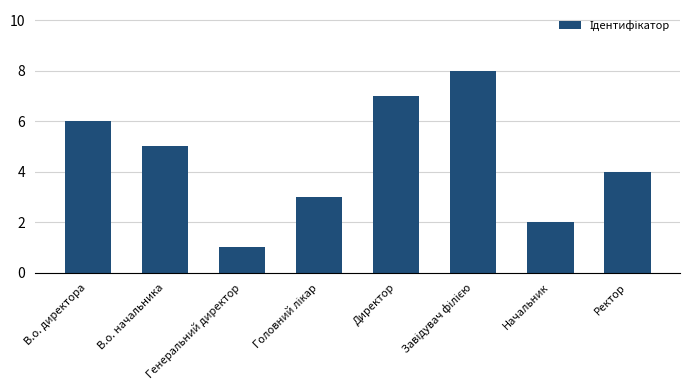

At which label does the data first exceed 5?

В.о. директора